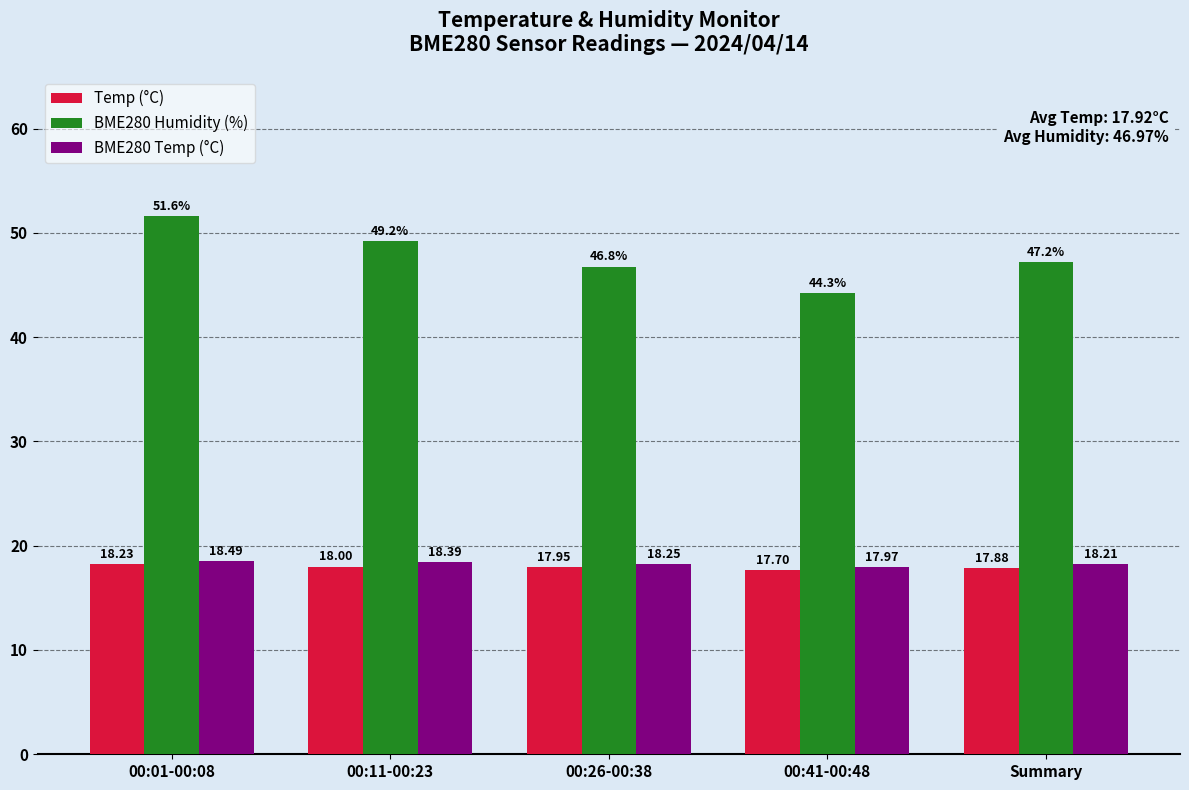

At which label does BME280 Humidity (%) first exceed 47?

00:01-00:08